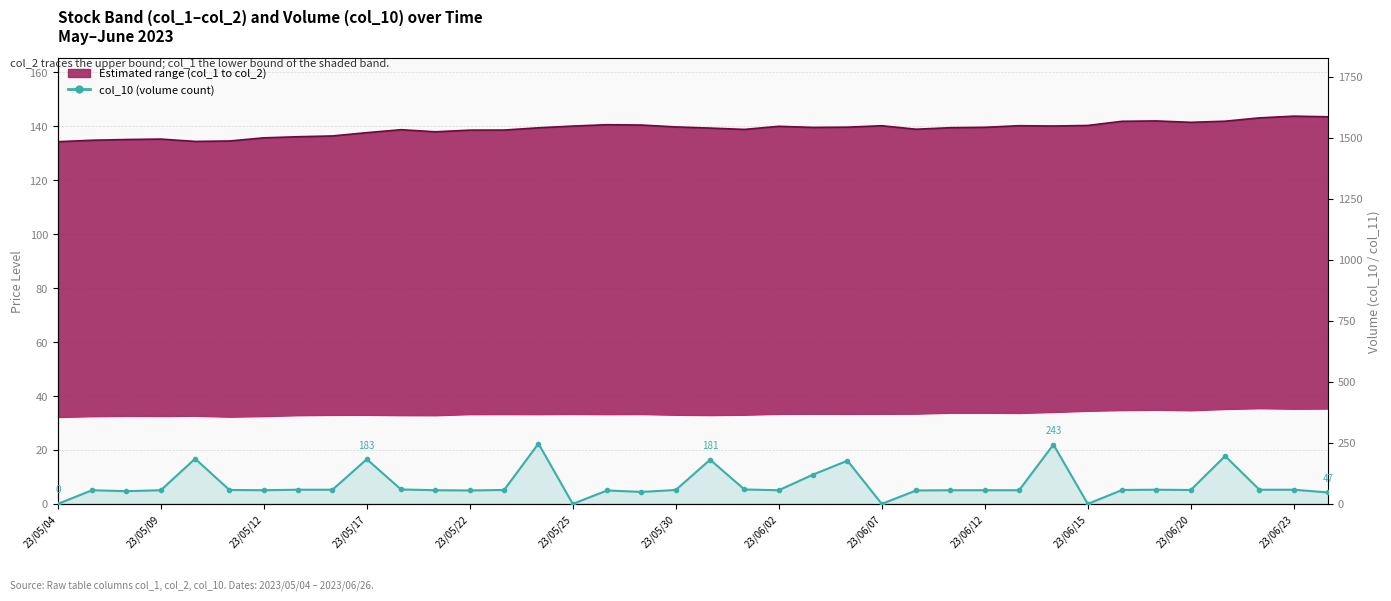

True or false: col_1 (lower) and col_2 (upper) cross at least once.

False